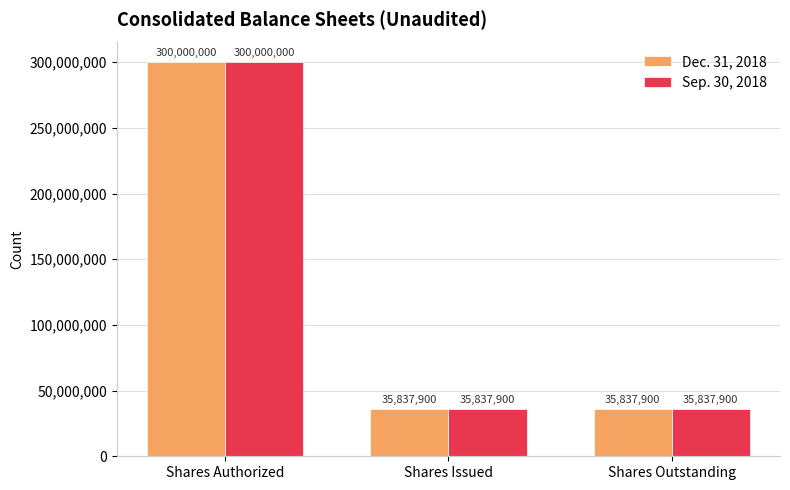

What is the maximum value shown in the chart?

300000000